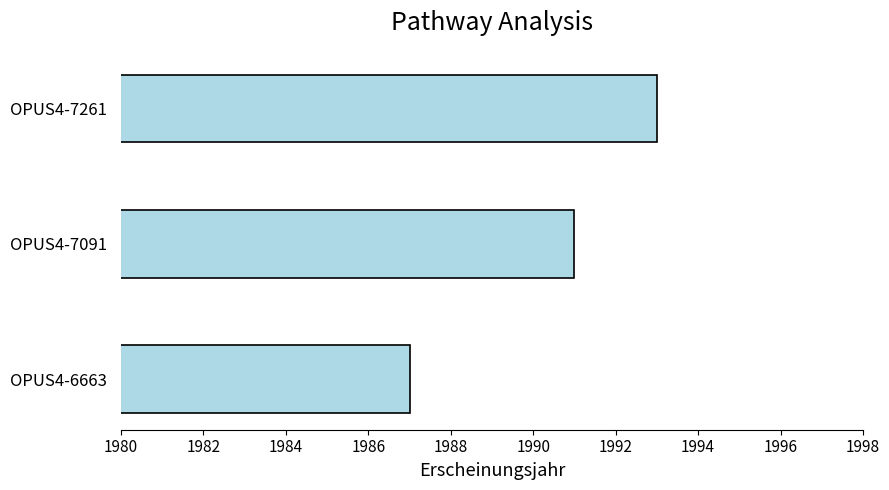

What is the minimum value shown in the chart?

1987